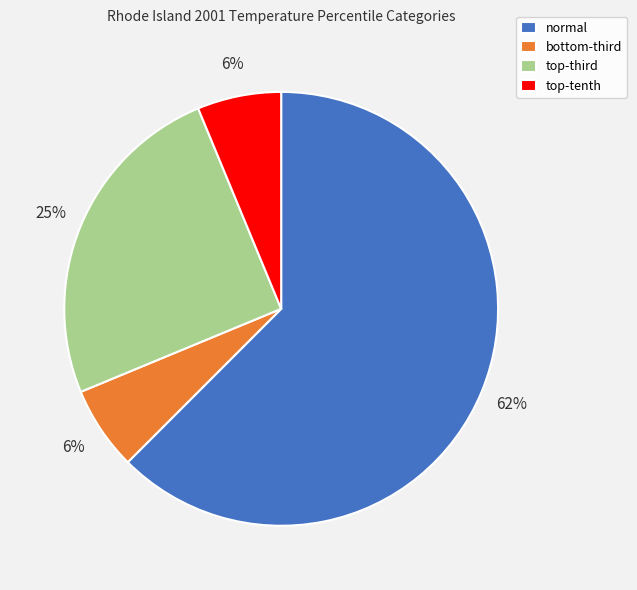

How many slices are in this pie chart?

4